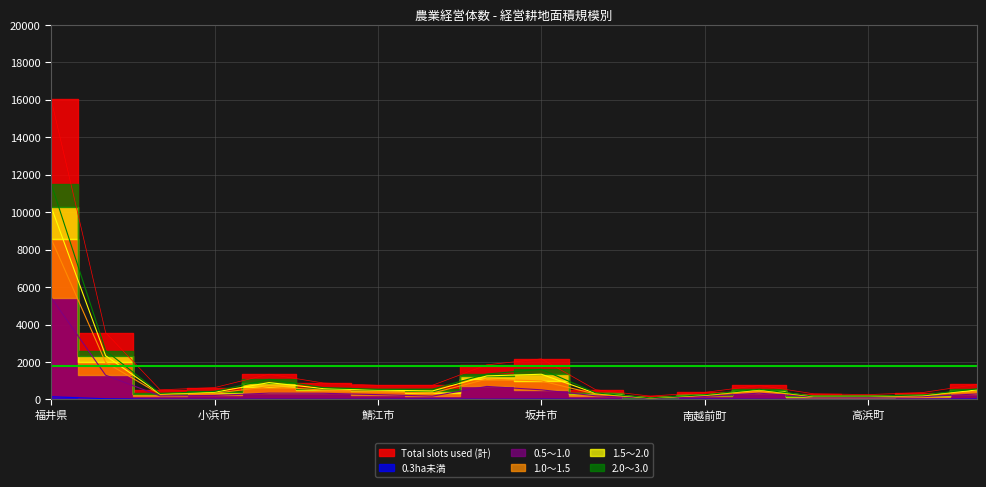

What is the difference between the maximum and minimum values in the Total slots used (計) series?

15840